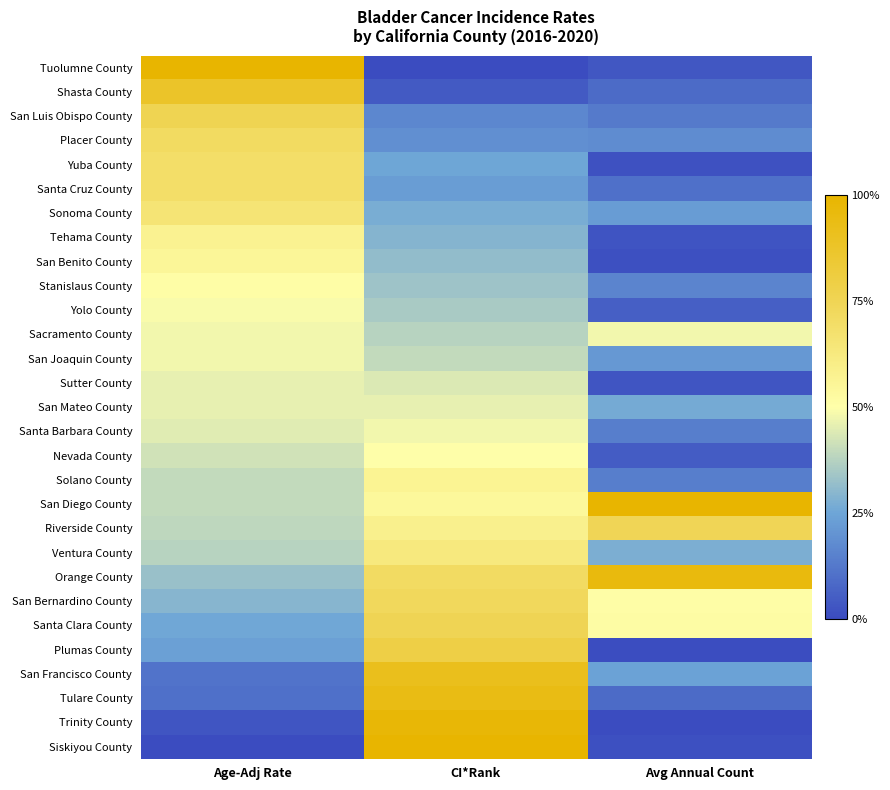

Reading left to right, list all the values displayed in this chart.

Tuolumne County: Age-Adj Rate=1.0	CI*Rank=0.0	Avg Annual Count=0.0
Shasta County: Age-Adj Rate=0.9	CI*Rank=0.0	Avg Annual Count=0.1
San Luis Obispo County: Age-Adj Rate=0.8	CI*Rank=0.2	Avg Annual Count=0.1
Placer County: Age-Adj Rate=0.7	CI*Rank=0.2	Avg Annual Count=0.2
Yuba County: Age-Adj Rate=0.7	CI*Rank=0.2	Avg Annual Count=0.0
Santa Cruz County: Age-Adj Rate=0.7	CI*Rank=0.2	Avg Annual Count=0.1
Sonoma County: Age-Adj Rate=0.7	CI*Rank=0.3	Avg Annual Count=0.2
Tehama County: Age-Adj Rate=0.6	CI*Rank=0.3	Avg Annual Count=0.0
San Benito County: Age-Adj Rate=0.6	CI*Rank=0.3	Avg Annual Count=0.0
Stanislaus County: Age-Adj Rate=0.5	CI*Rank=0.3	Avg Annual Count=0.2
Yolo County: Age-Adj Rate=0.5	CI*Rank=0.4	Avg Annual Count=0.1
Sacramento County: Age-Adj Rate=0.5	CI*Rank=0.4	Avg Annual Count=0.5
San Joaquin County: Age-Adj Rate=0.5	CI*Rank=0.4	Avg Annual Count=0.2
Sutter County: Age-Adj Rate=0.5	CI*Rank=0.4	Avg Annual Count=0.0
San Mateo County: Age-Adj Rate=0.5	CI*Rank=0.5	Avg Annual Count=0.3
Santa Barbara County: Age-Adj Rate=0.4	CI*Rank=0.5	Avg Annual Count=0.1
Nevada County: Age-Adj Rate=0.4	CI*Rank=0.5	Avg Annual Count=0.0
Solano County: Age-Adj Rate=0.4	CI*Rank=0.6	Avg Annual Count=0.1
San Diego County: Age-Adj Rate=0.4	CI*Rank=0.5	Avg Annual Count=1.0
Riverside County: Age-Adj Rate=0.4	CI*Rank=0.6	Avg Annual Count=0.7
Ventura County: Age-Adj Rate=0.4	CI*Rank=0.6	Avg Annual Count=0.3
Orange County: Age-Adj Rate=0.3	CI*Rank=0.7	Avg Annual Count=1.0
San Bernardino County: Age-Adj Rate=0.3	CI*Rank=0.7	Avg Annual Count=0.5
Santa Clara County: Age-Adj Rate=0.3	CI*Rank=0.8	Avg Annual Count=0.5
Plumas County: Age-Adj Rate=0.2	CI*Rank=0.8	Avg Annual Count=0.0
San Francisco County: Age-Adj Rate=0.1	CI*Rank=0.9	Avg Annual Count=0.2
Tulare County: Age-Adj Rate=0.1	CI*Rank=0.9	Avg Annual Count=0.1
Trinity County: Age-Adj Rate=0.0	CI*Rank=1.0	Avg Annual Count=0.0
Siskiyou County: Age-Adj Rate=0.0	CI*Rank=1.0	Avg Annual Count=0.0